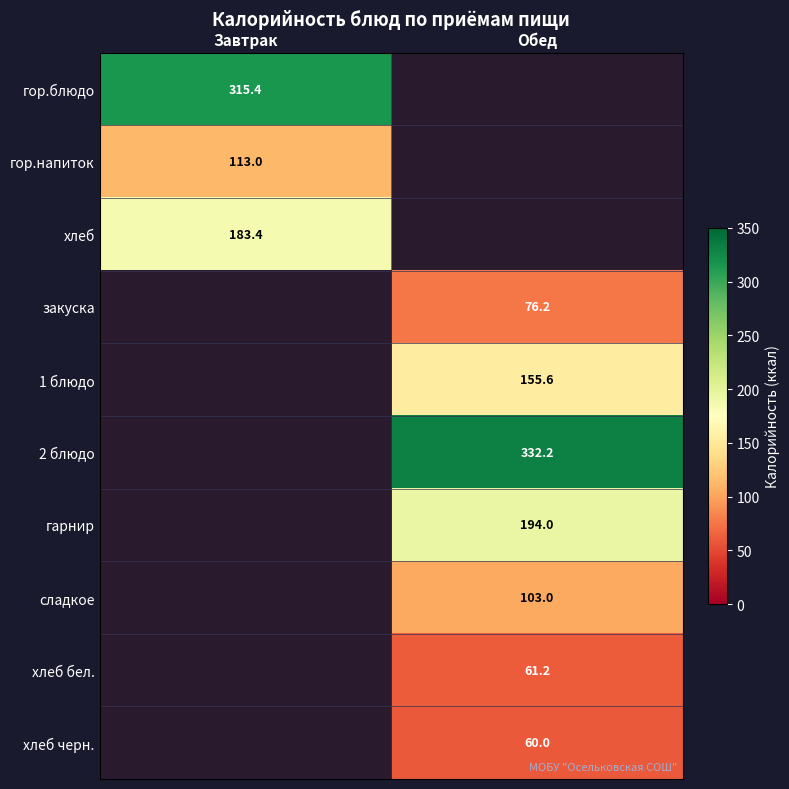

Is the value of гор.напиток at Завтрак greater than the value of 1 блюдо at Обед?

No